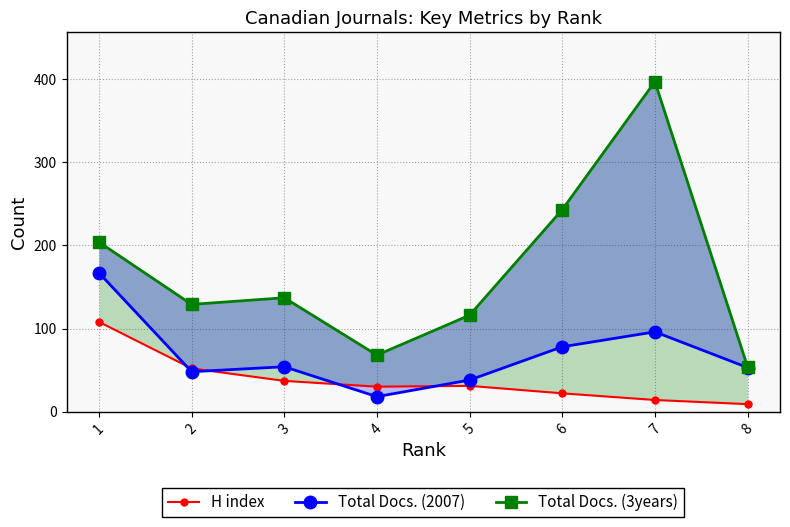

What is the total value across all series at 2?

229